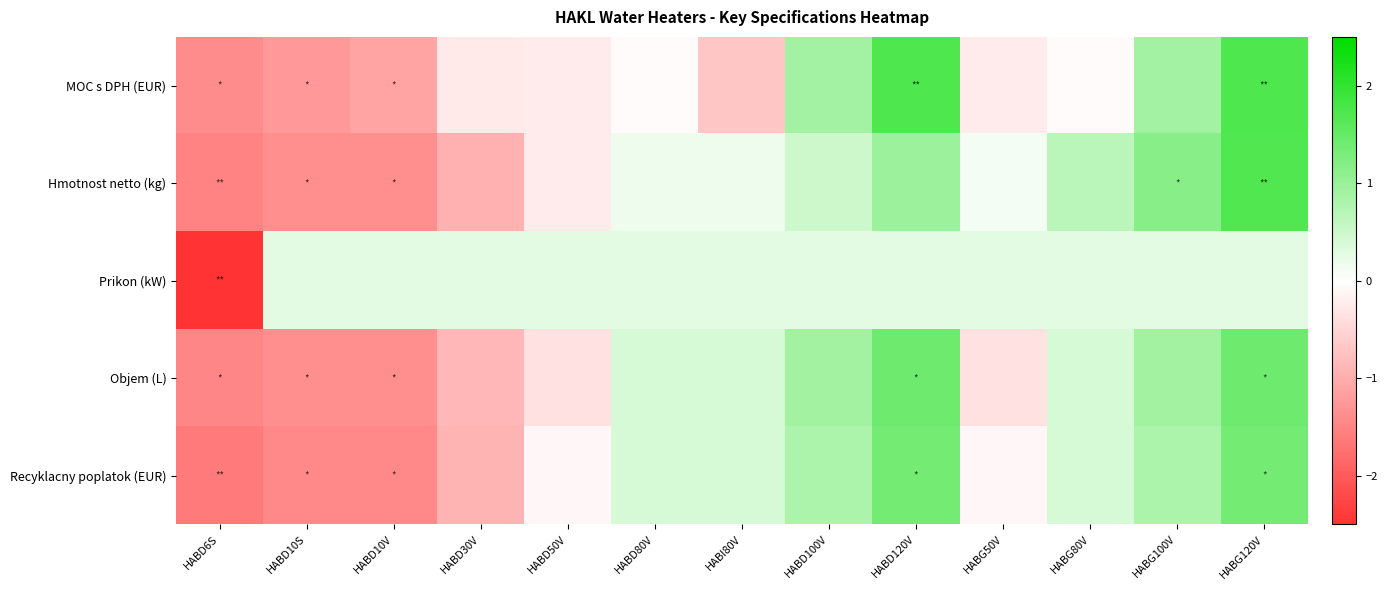

Rank the series by their maximum value, from highest to lowest.

MOC s DPH (EUR), Hmotnost netto (kg), Objem (L), Recyklacny poplatok (EUR), Prikon (kW)